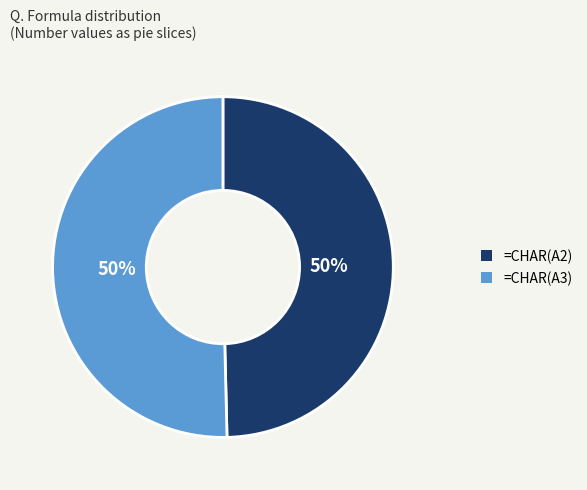

Is it true that =CHAR(A2) is 63% of the pie?

False